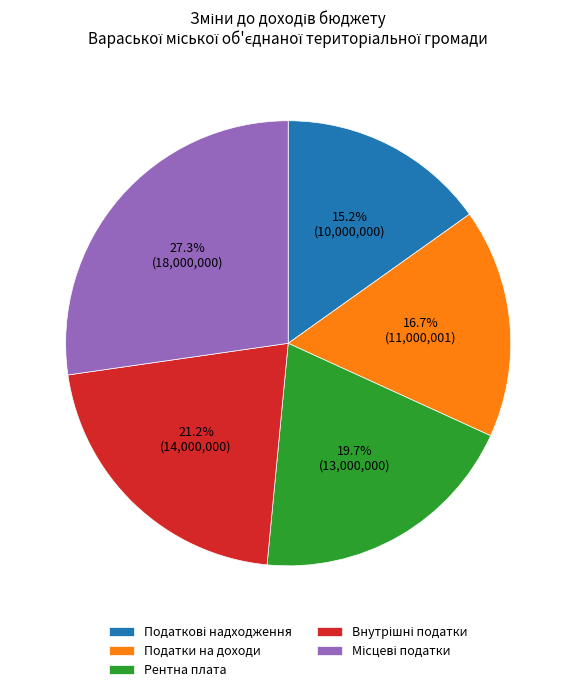

Is there a majority slice in this chart?

No